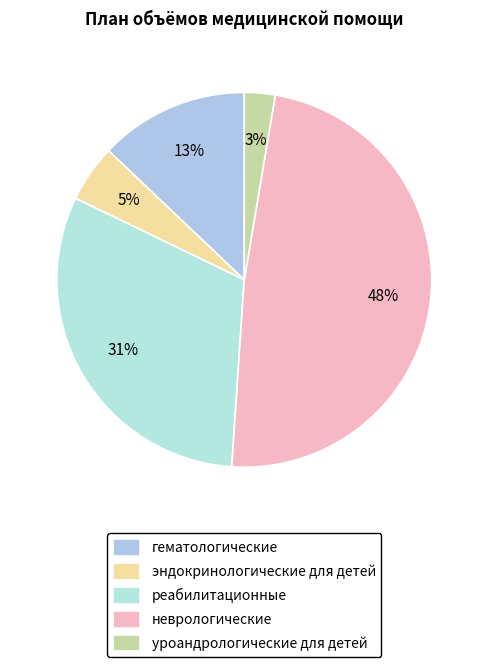

Does реабилитационные account for over 50% of the chart?

No